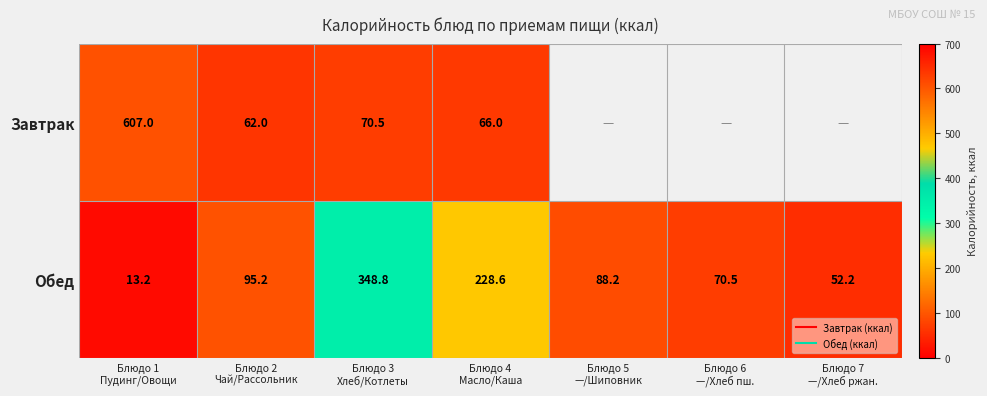

What is the difference between the second highest and minimum values in the Обед series?

215.4